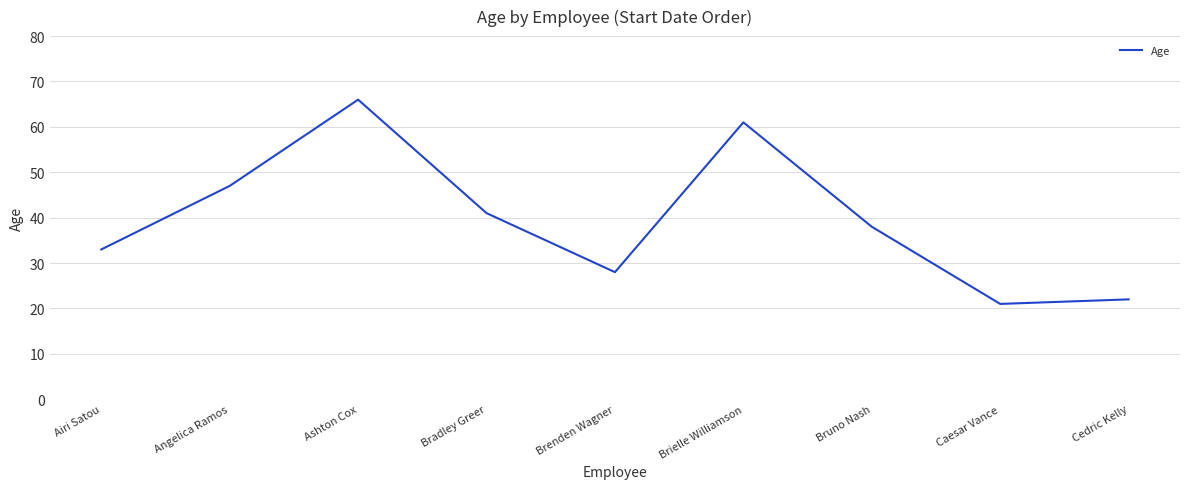

Reading left to right, extract all data points from this chart.

Airi Satou=33	Angelica Ramos=47	Ashton Cox=66	Bradley Greer=41	Brenden Wagner=28	Brielle Williamson=61	Bruno Nash=38	Caesar Vance=21	Cedric Kelly=22